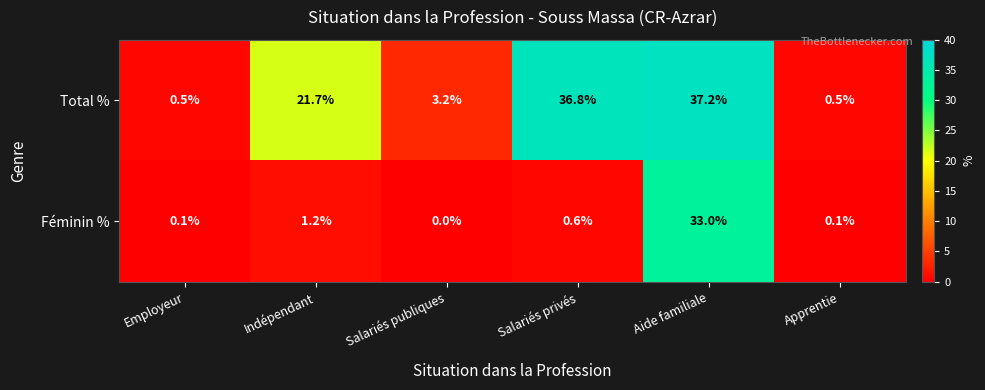

Reading right to left, extract all data points from this chart.

Total %: Apprentie=0.5	Aide familiale=37.2	Salariés privés=36.8	Salariés publiques=3.2	Indépendant=21.7	Employeur=0.5
Féminin %: Apprentie=0.1	Aide familiale=33.0	Salariés privés=0.6	Salariés publiques=0.0	Indépendant=1.2	Employeur=0.1